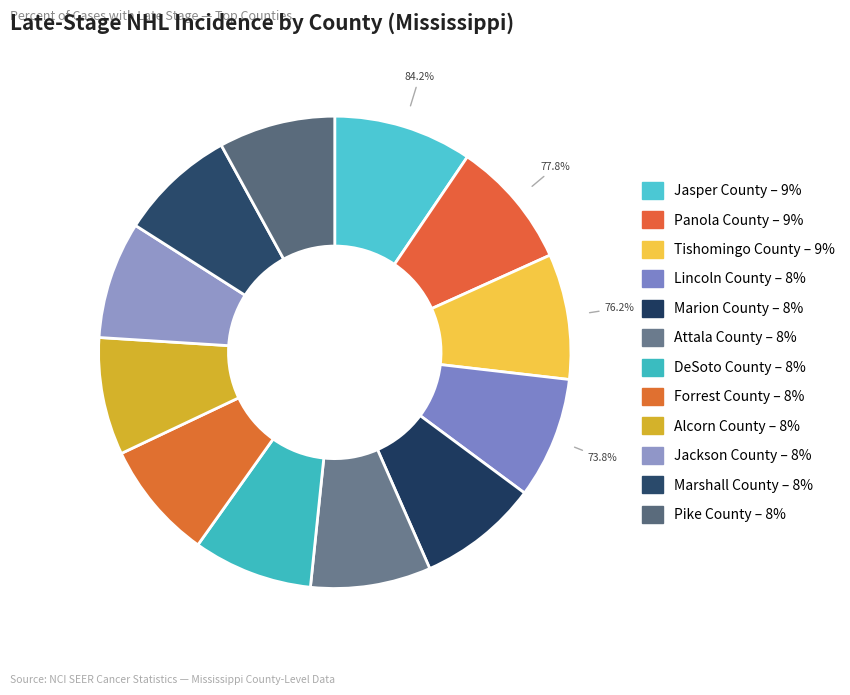

To the nearest percent, what is the combined percentage of Alcorn County and Jasper County?

18%